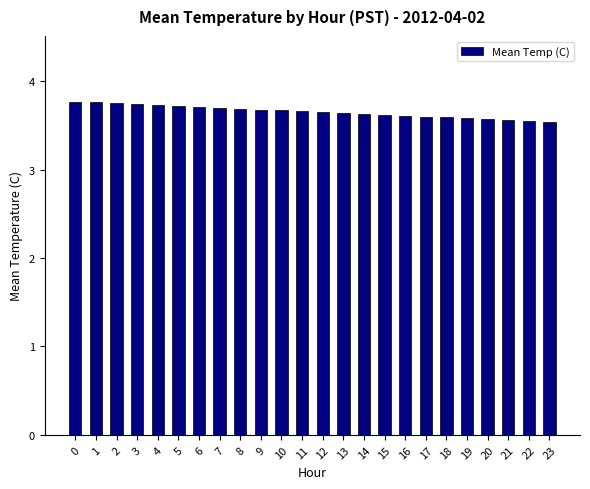

Does the chart contain stacked bars?

No